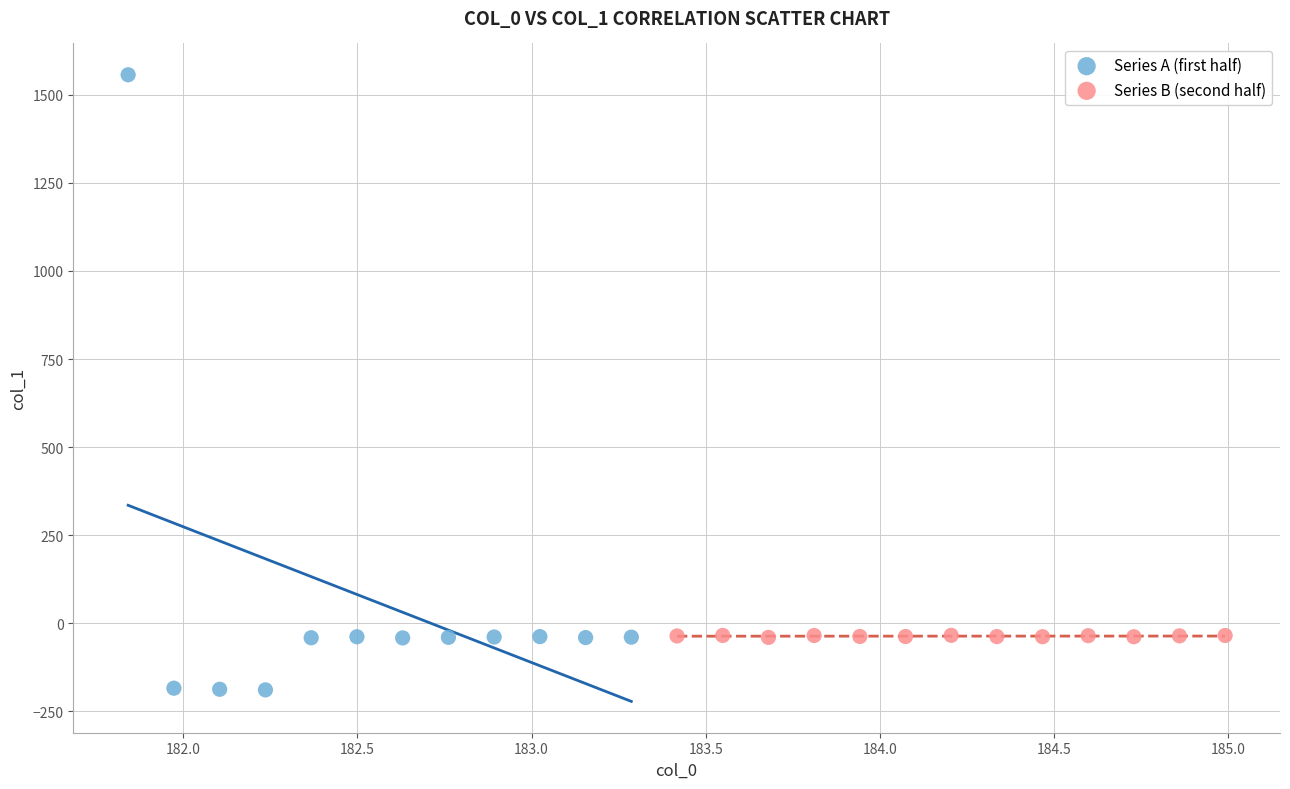

What are all the series names shown in the legend?

Series A (first half), Series B (second half)